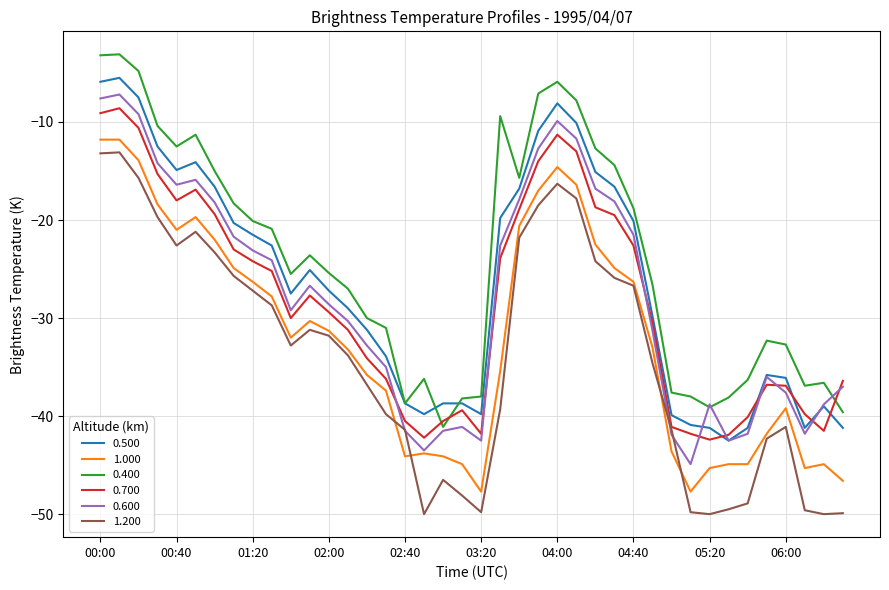

Rank the series by their maximum value, from lowest to highest.

1.200, 1.000, 0.700, 0.600, 0.500, 0.400